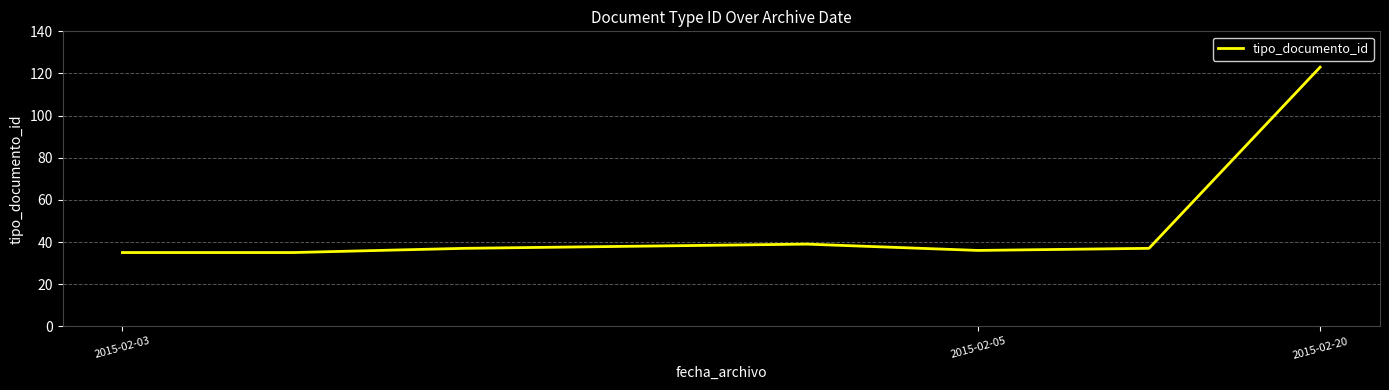

True or false: the data has more than 2 interior local peaks.

False